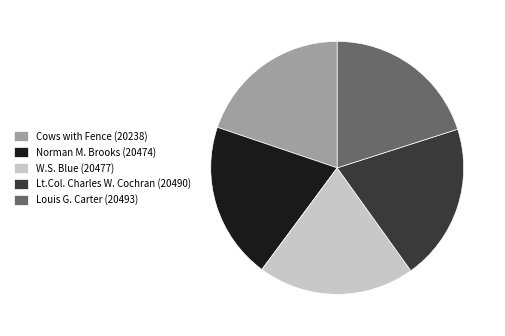

Is it true that Cows with Fence is 20% of the pie?

True